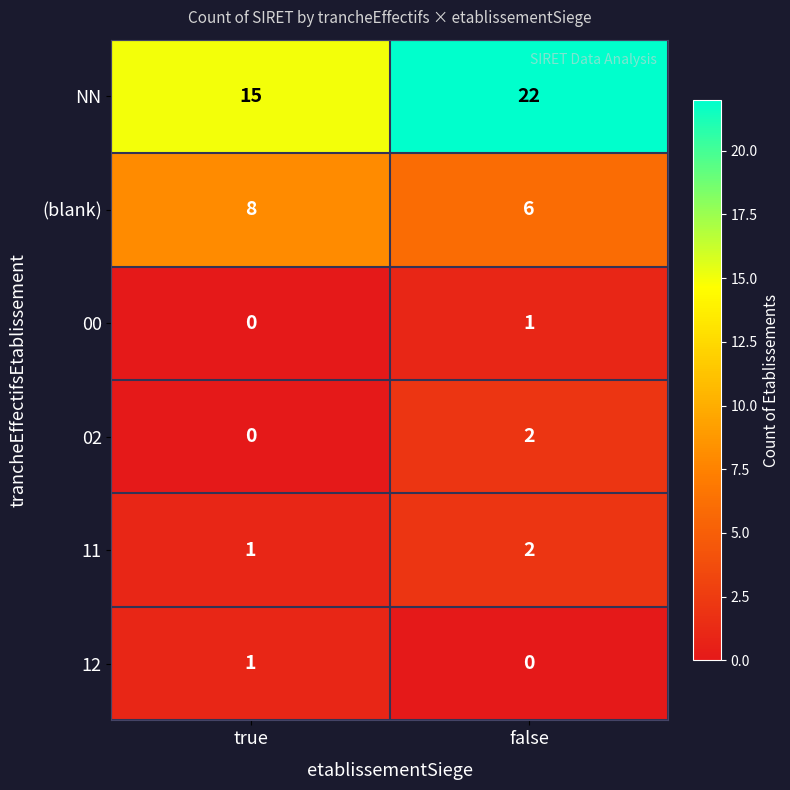

Reading left to right, extract all data points from this chart.

NN: 15	22
(blank): 8	6
00: 0	1
02: 0	2
11: 1	2
12: 1	0